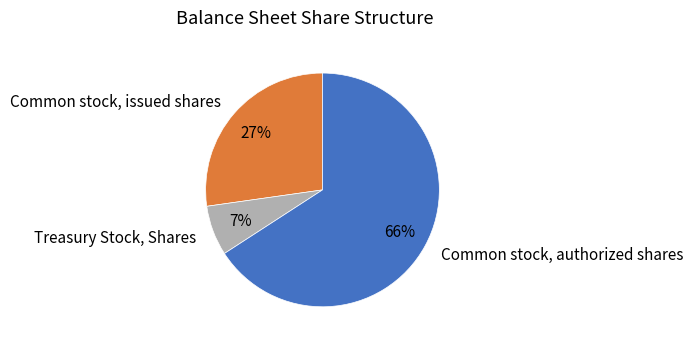

Do Common stock, issued shares and Treasury Stock, Shares together represent more than half of the pie?

No